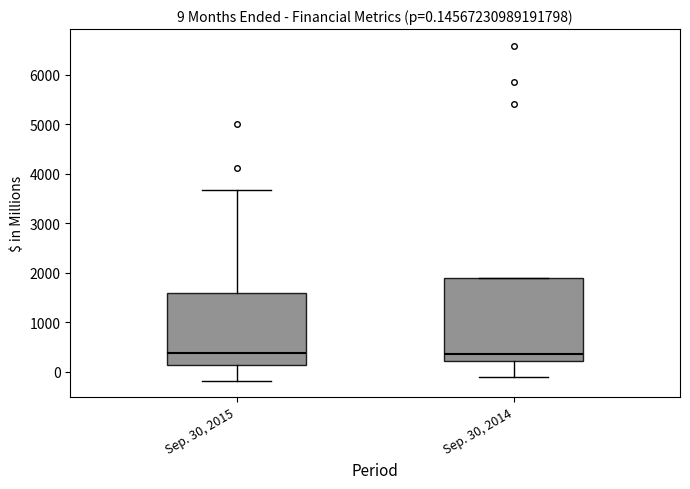

Comparing the boxes themselves (not the whiskers), which one is the tallest?

Sep. 30, 2014